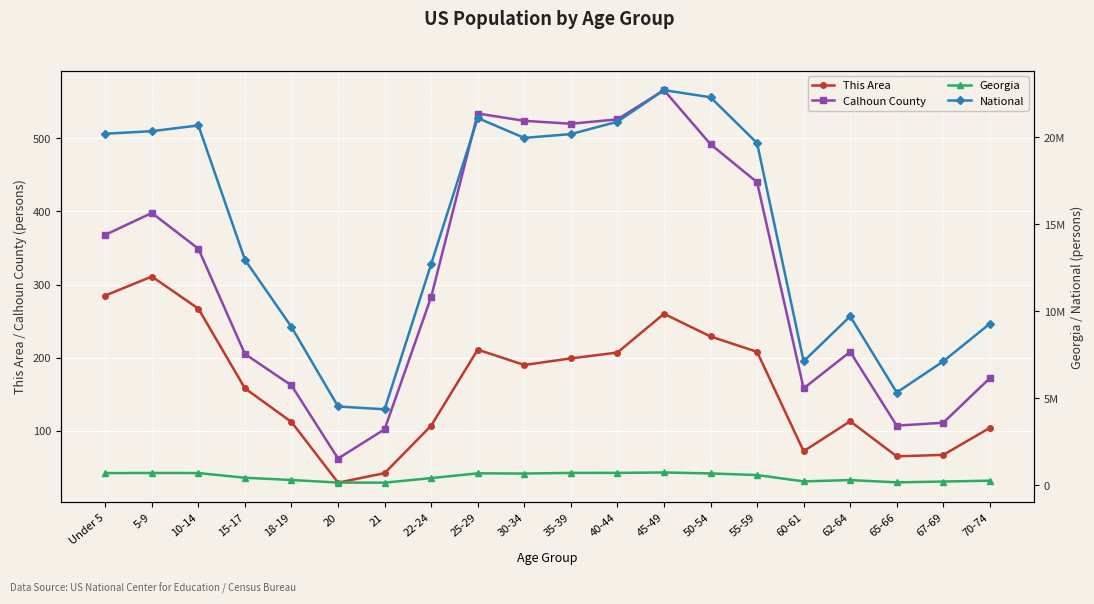

Which has a higher value, 35-39 or 60-61?

35-39